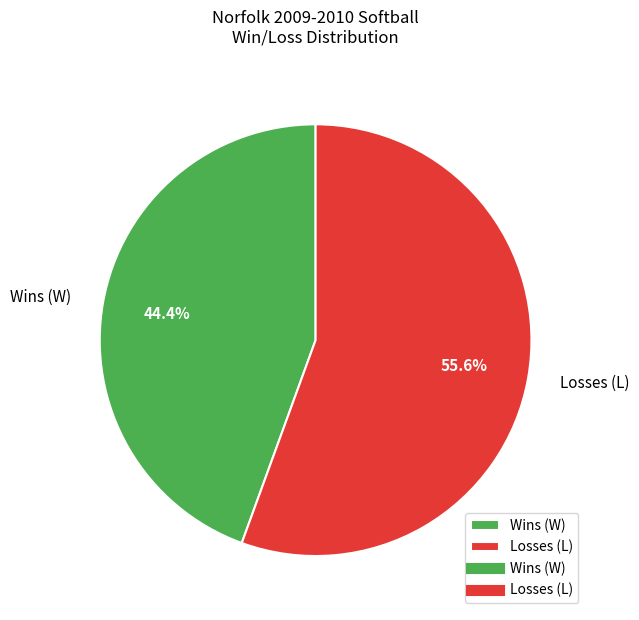

Which slice is the smallest?

Wins (W)